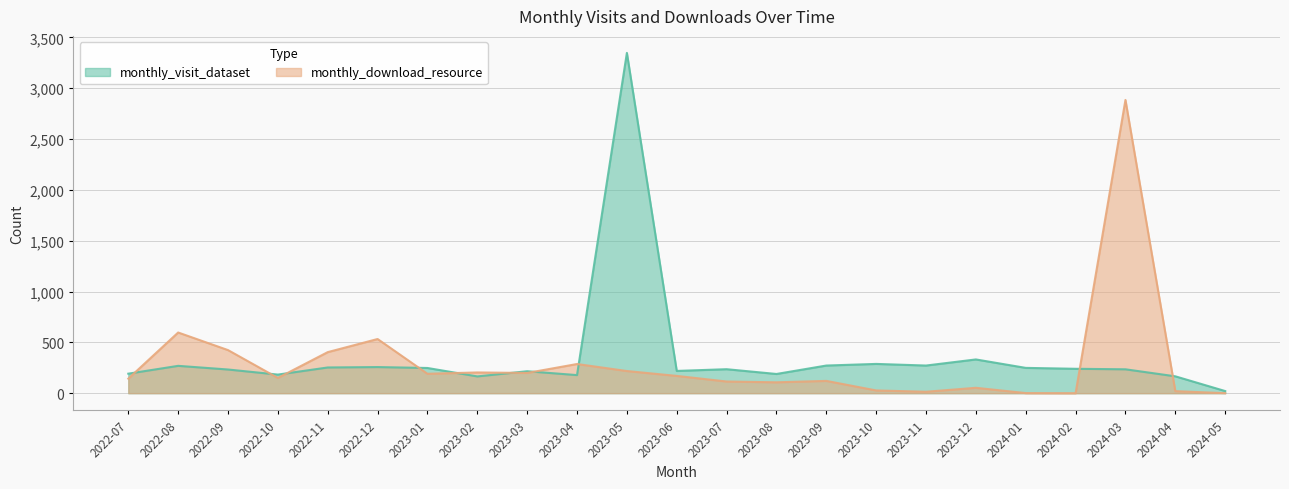

True or false: monthly_download_resource has a value of 92 at 2023-12.

False